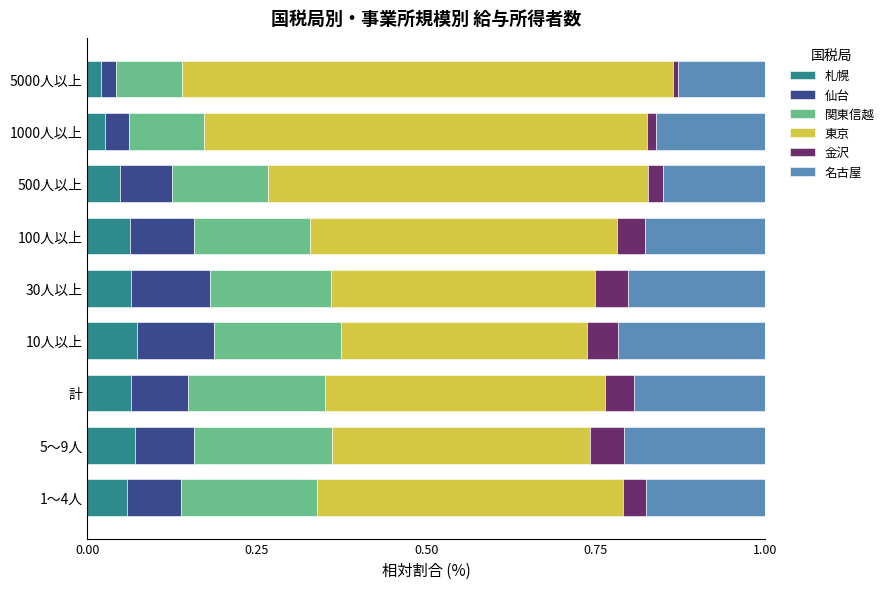

What is the total value across all series at 30人以上?

1.0